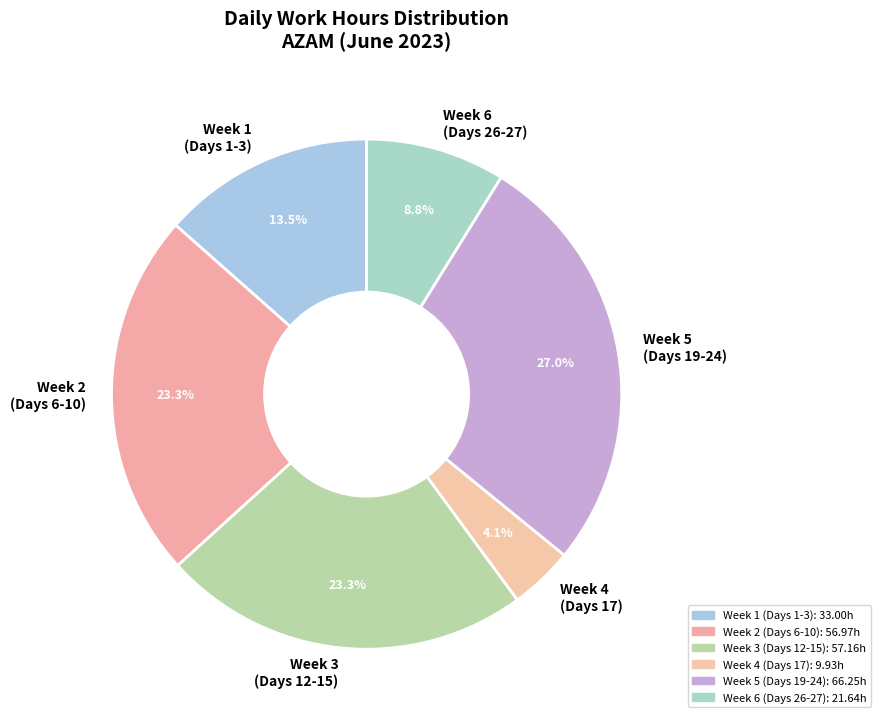

Which category has the biggest portion of the pie?

Week 5 (Days 19-24)